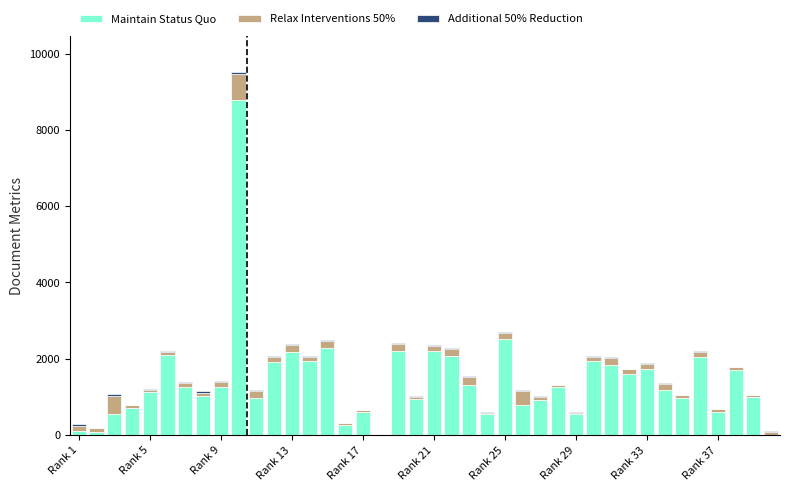

What is the maximum value for Maintain Status Quo?

8786